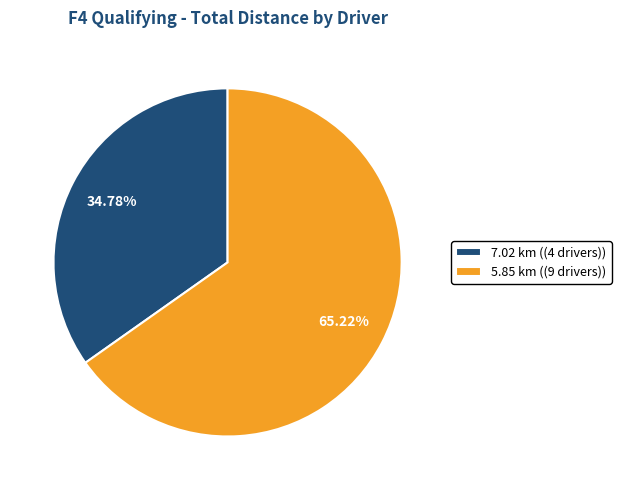

Between 7.02 km ((4 drivers)) and 5.85 km ((9 drivers)), which is larger?

5.85 km ((9 drivers))